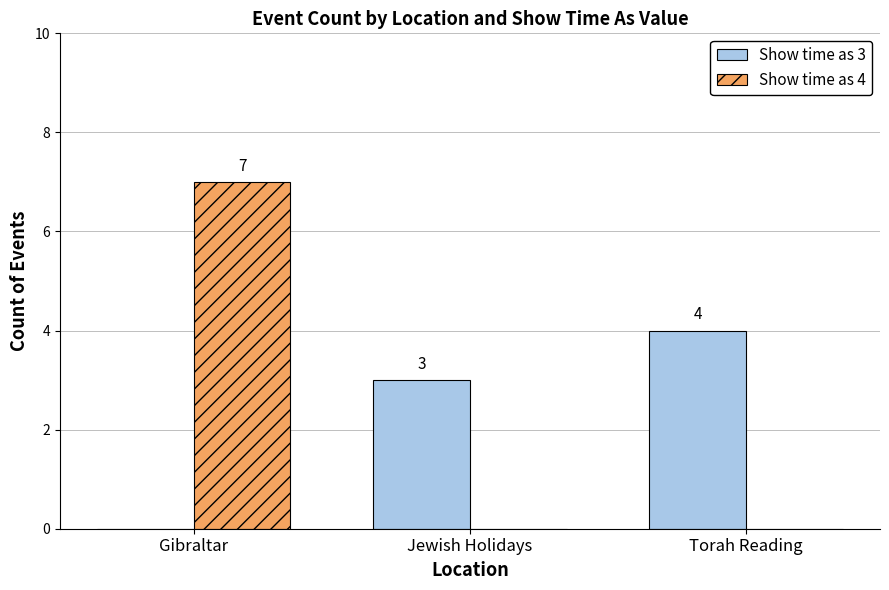

The Show time as 3 series shows 0 at Gibraltar. True or false?

True